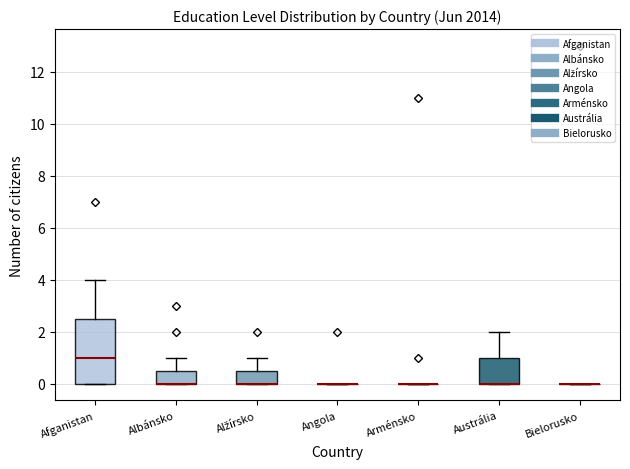

Where is the lower edge of the box for Austrália on the y-axis? The values are not printed on the chart, so give them approximately, as read against the axis.

0.0